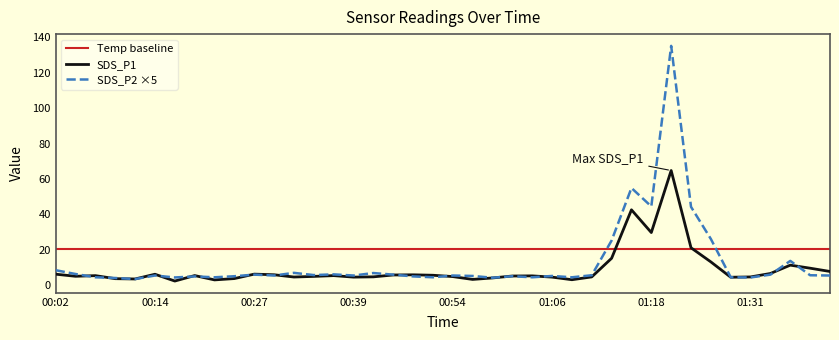

What is the difference between the maximum and minimum values in the SDS_P1 series?

62.4